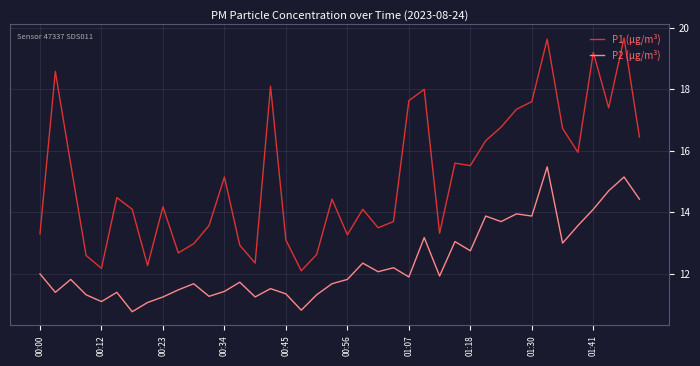

What is the difference between the maximum and minimum values in the P2 (µg/m³) series?

4.7